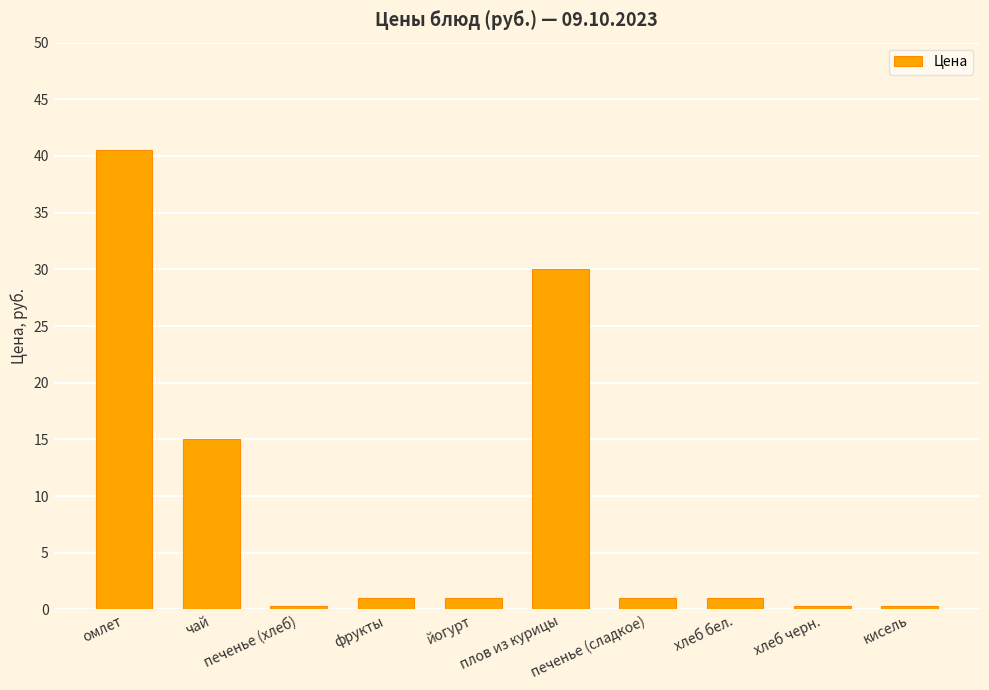

What is the label of the 4th bar from the left?

фрукты